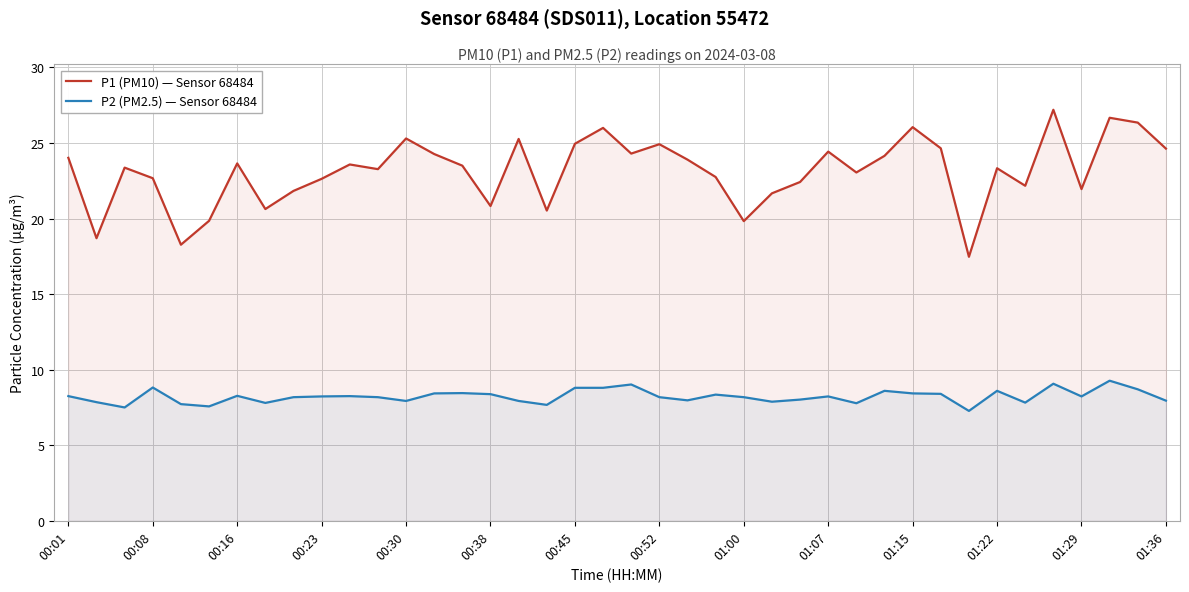

True or false: P2 (PM2.5) — Sensor 68484 has more than 0 points higher than both neighbors.

True